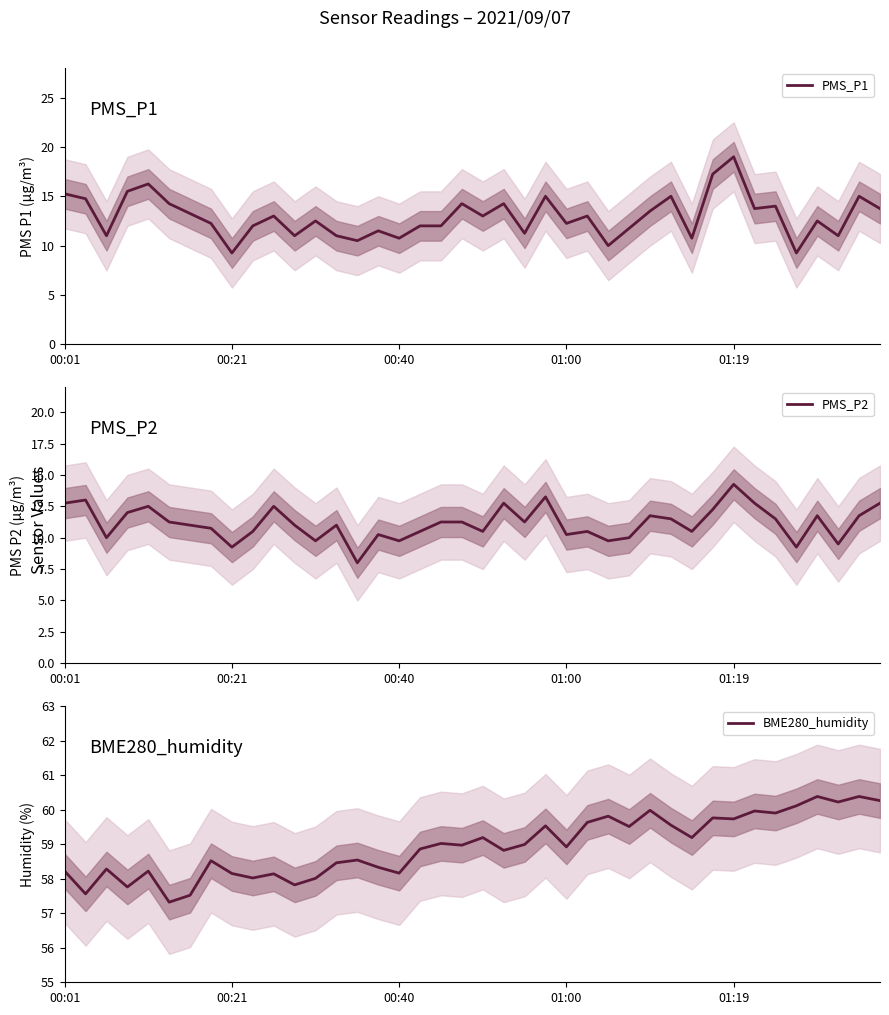

In PMS_P2, how many points are lower than both neighbors (excluding endpoints)?

12